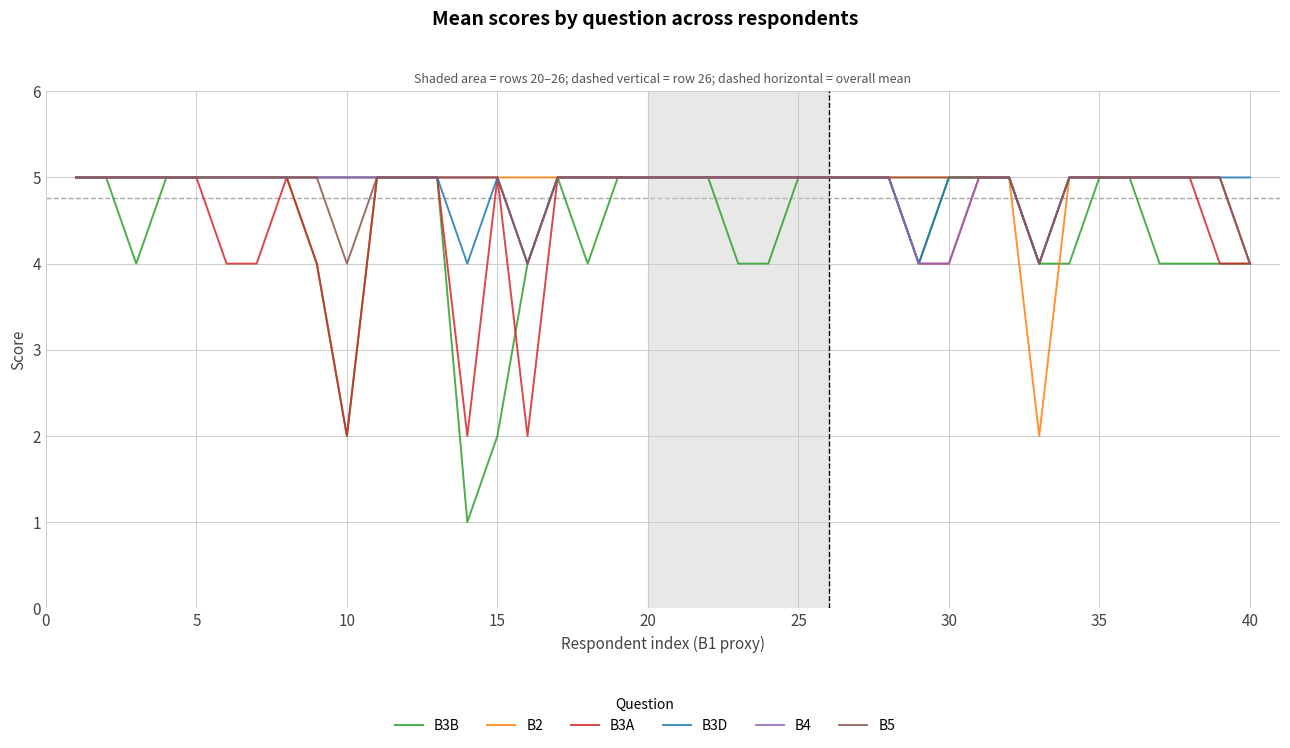

Which series has the largest range (max minus min)?

B3B